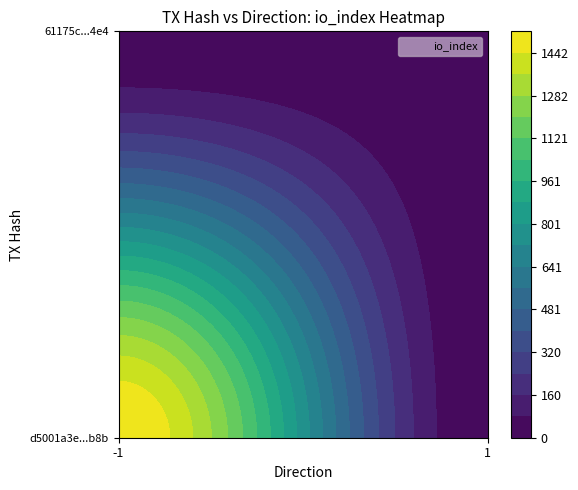

At how many categories does at least one series exceed 381?

1